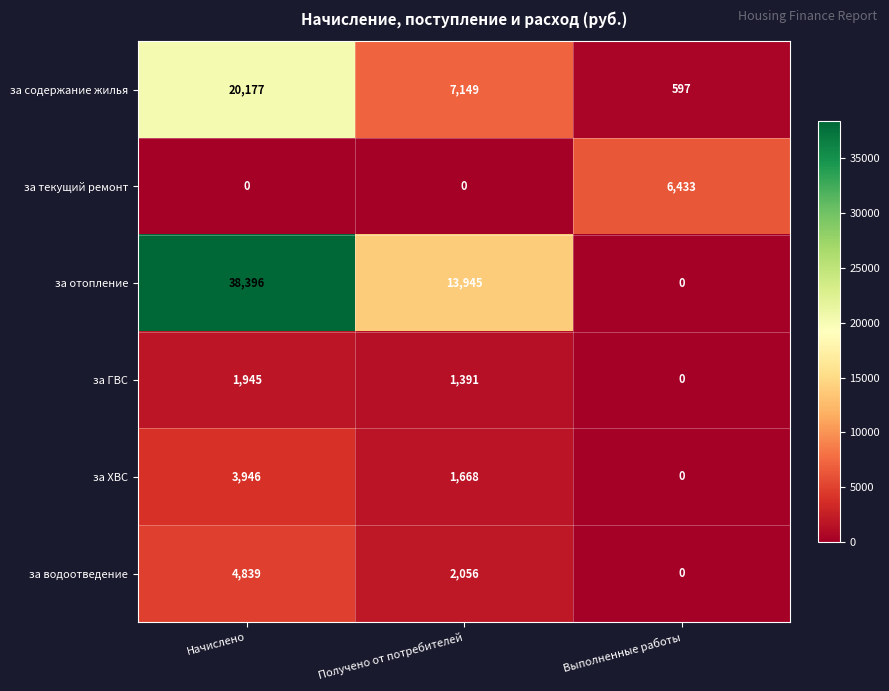

Which category has the lowest value in the за ХВС series?

Выполненные работы